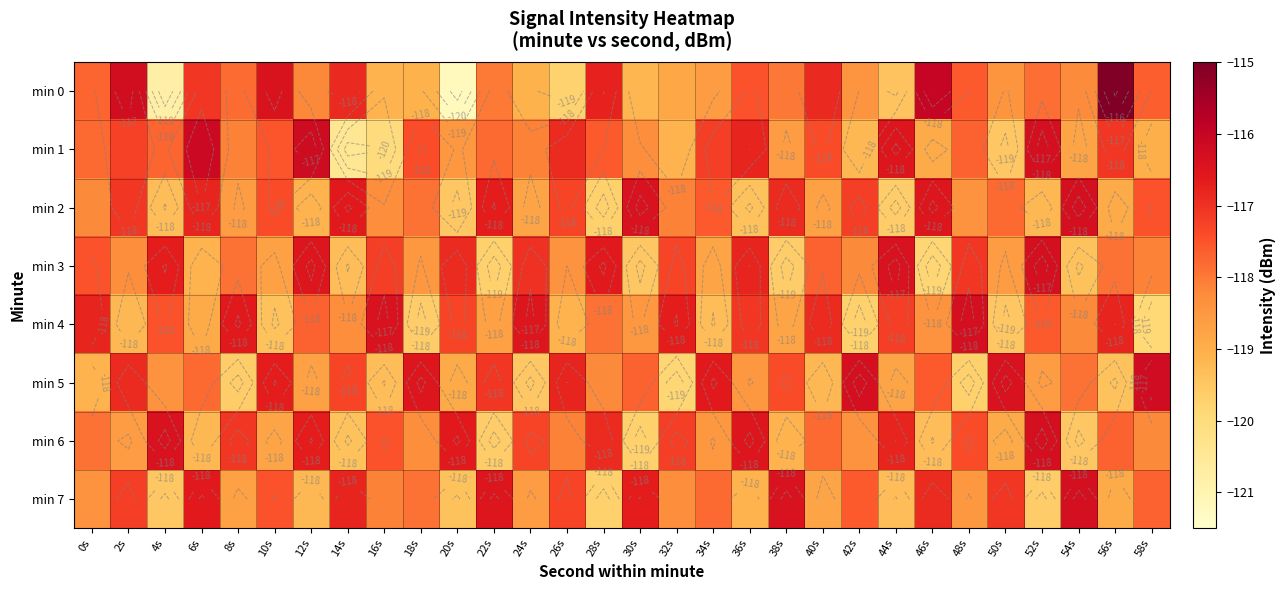

What is the total value across all series at 48s?

-942.7